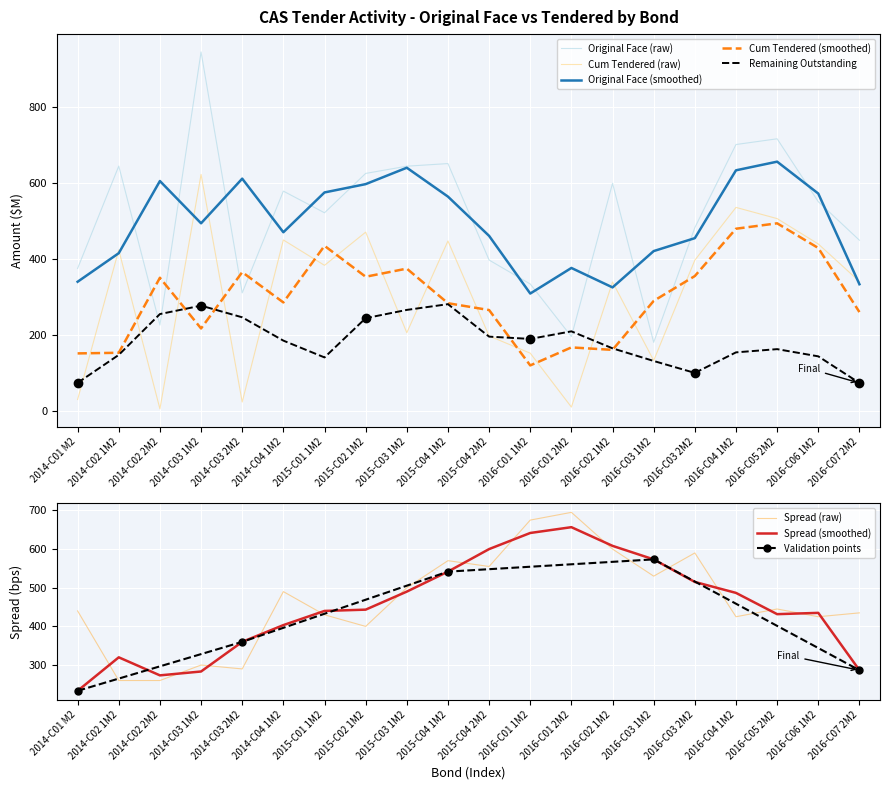

Is it true that Spread equals 570.0 at 2015-C04 1M2?

True